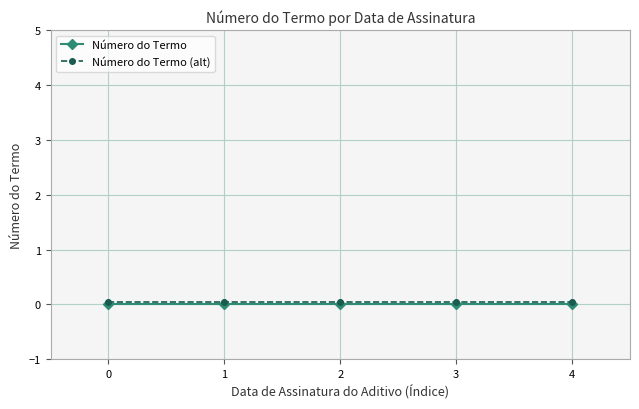

True or false: Número do Termo has a value of 0.0 at 2.

True